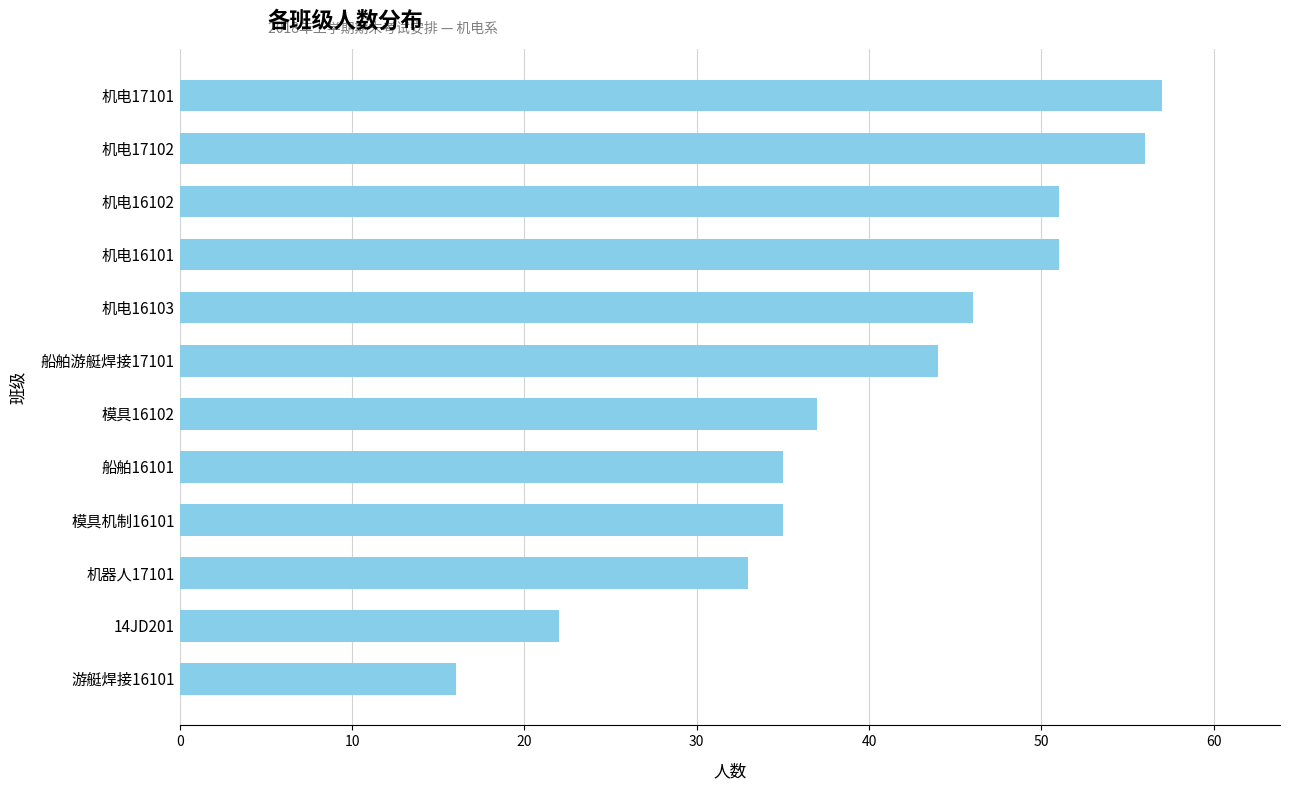

What value does the data have at 机电16102, to the nearest 10?

50